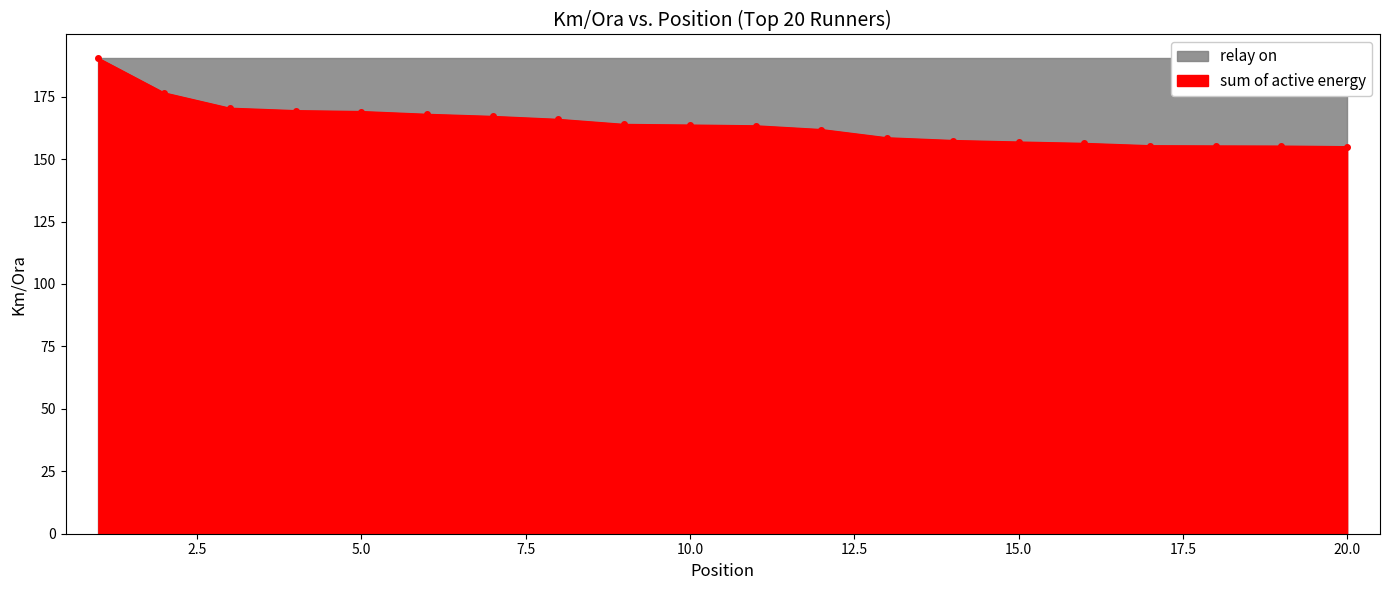

Rank the categories by value from lowest to highest.

20, 19, 18, 17, 16, 15, 14, 13, 12, 11, 10, 9, 8, 7, 6, 5, 4, 3, 2, 1